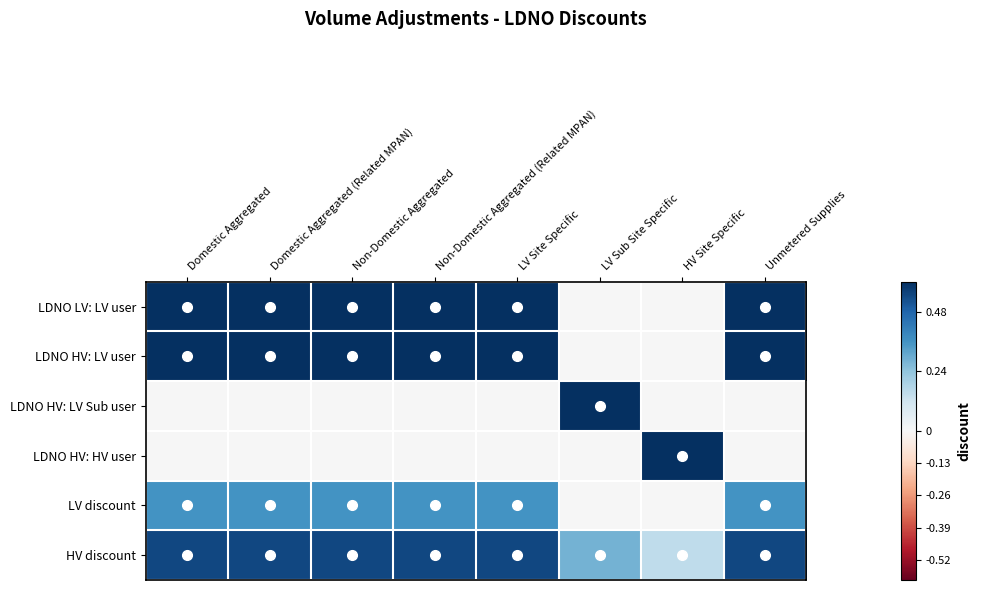

Reading right to left, list all the values displayed in this chart.

LDNO LV: LV user: Unmetered Supplies=1.0	HV Site Specific=0.0	LV Sub Site Specific=0.0	LV Site Specific=1.0	Non-Domestic Aggregated (Related MPAN)=1.0	Non-Domestic Aggregated=1.0	Domestic Aggregated (Related MPAN)=1.0	Domestic Aggregated=1.0
LDNO HV: LV user: Unmetered Supplies=1.0	HV Site Specific=0.0	LV Sub Site Specific=0.0	LV Site Specific=1.0	Non-Domestic Aggregated (Related MPAN)=1.0	Non-Domestic Aggregated=1.0	Domestic Aggregated (Related MPAN)=1.0	Domestic Aggregated=1.0
LDNO HV: LV Sub user: Unmetered Supplies=0.0	HV Site Specific=0.0	LV Sub Site Specific=1.0	LV Site Specific=0.0	Non-Domestic Aggregated (Related MPAN)=0.0	Non-Domestic Aggregated=0.0	Domestic Aggregated (Related MPAN)=0.0	Domestic Aggregated=0.0
LDNO HV: HV user: Unmetered Supplies=0.0	HV Site Specific=1.0	LV Sub Site Specific=0.0	LV Site Specific=0.0	Non-Domestic Aggregated (Related MPAN)=0.0	Non-Domestic Aggregated=0.0	Domestic Aggregated (Related MPAN)=0.0	Domestic Aggregated=0.0
LV discount: Unmetered Supplies=0.4	HV Site Specific=0.0	LV Sub Site Specific=0.0	LV Site Specific=0.4	Non-Domestic Aggregated (Related MPAN)=0.4	Non-Domestic Aggregated=0.4	Domestic Aggregated (Related MPAN)=0.4	Domestic Aggregated=0.4
HV discount: Unmetered Supplies=0.5	HV Site Specific=0.2	LV Sub Site Specific=0.3	LV Site Specific=0.5	Non-Domestic Aggregated (Related MPAN)=0.5	Non-Domestic Aggregated=0.5	Domestic Aggregated (Related MPAN)=0.5	Domestic Aggregated=0.5